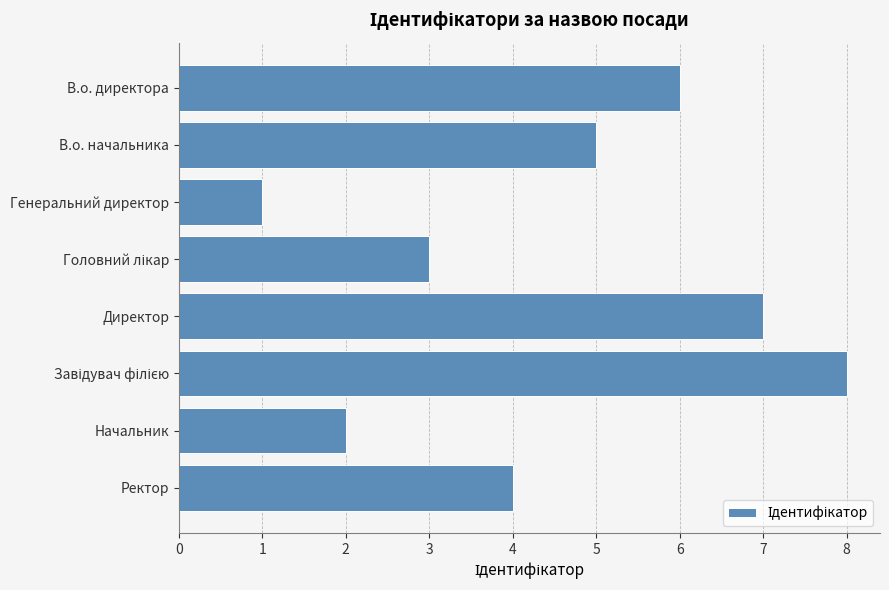

What is the sum of all values?

36